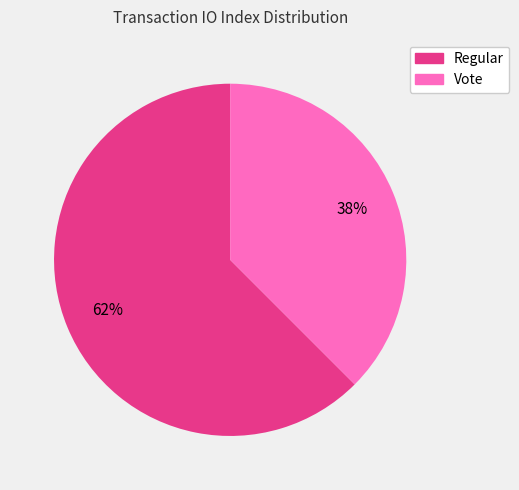

Is there any slice that represents more than half of the pie?

Yes